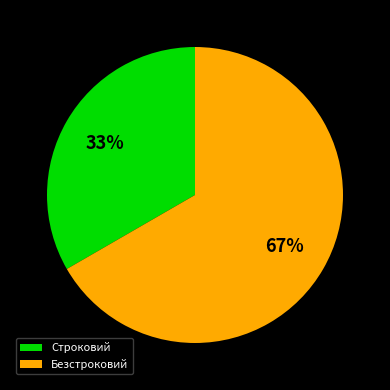

Do Безстроковий and Строковий together represent more than half of the pie?

Yes